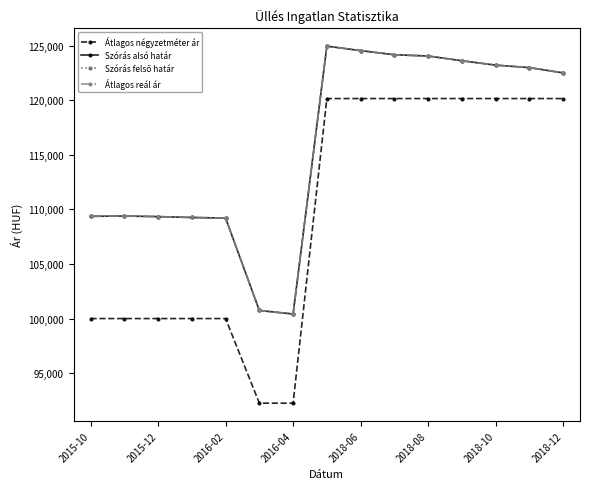

True or false: Átlagos reál ár and Szórás alsó határ cross at least once.

False